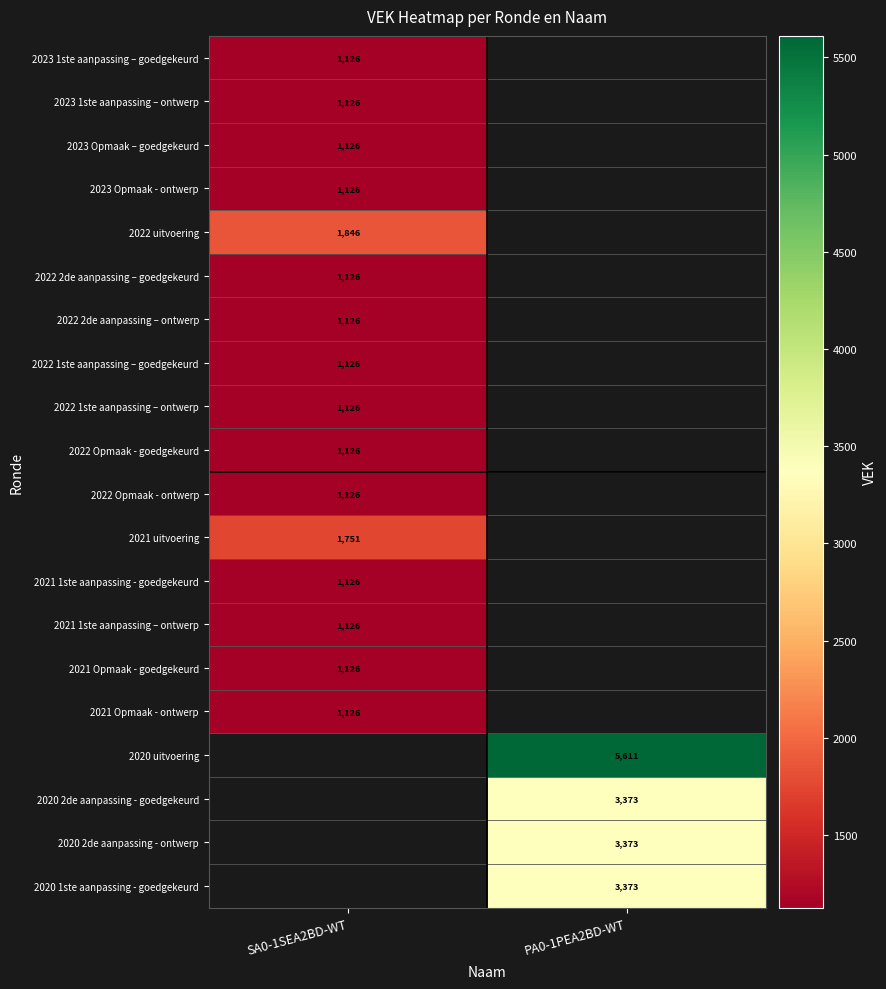

The value of 2022 Opmaak - ontwerp at SA0-1SEA2BD-WT is 1648. True or false?

False